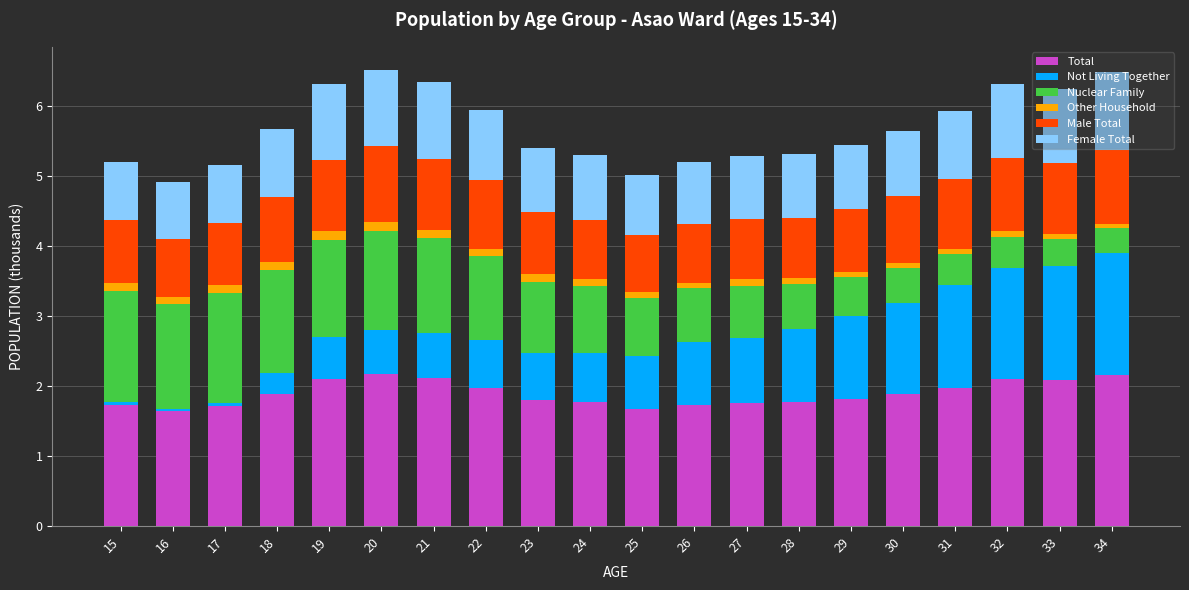

How many bars are there in total?

20